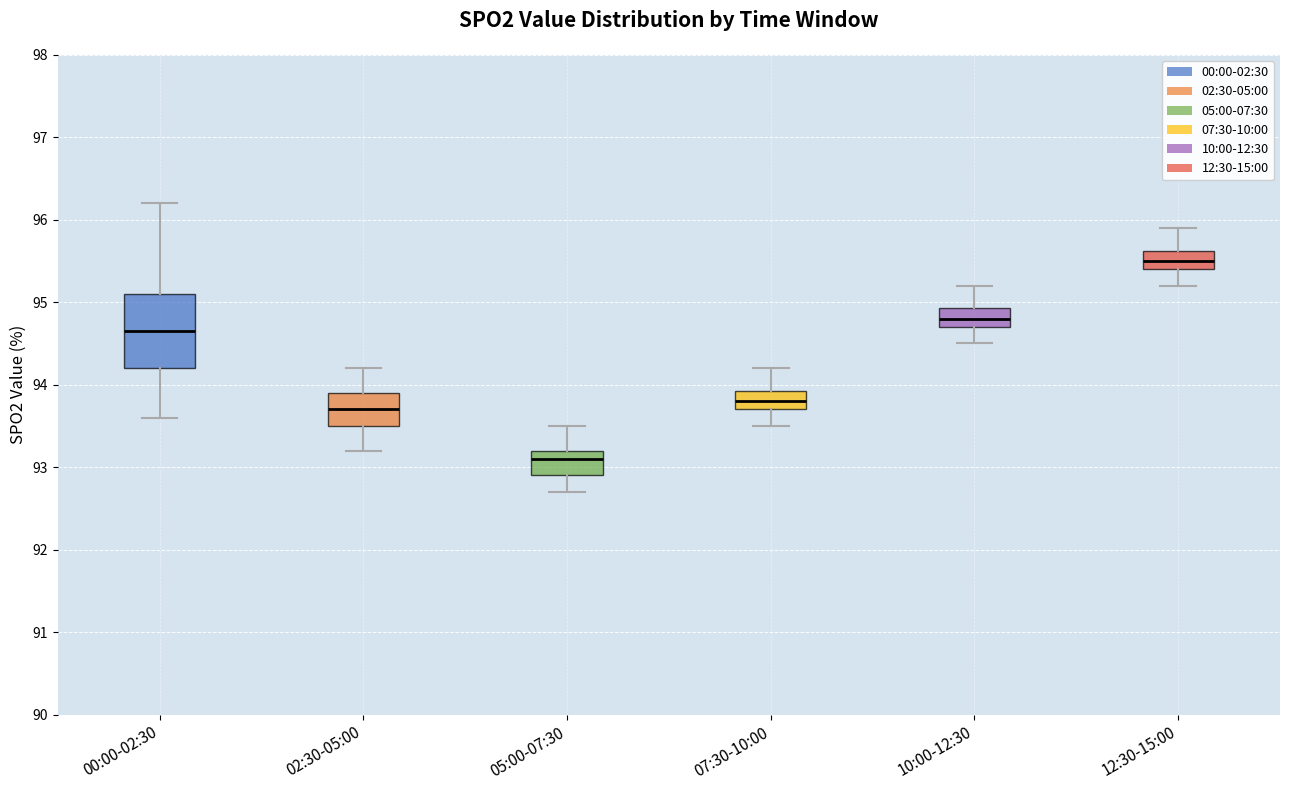

Which box is the tallest, from its lower edge to its upper edge?

00:00-02:30